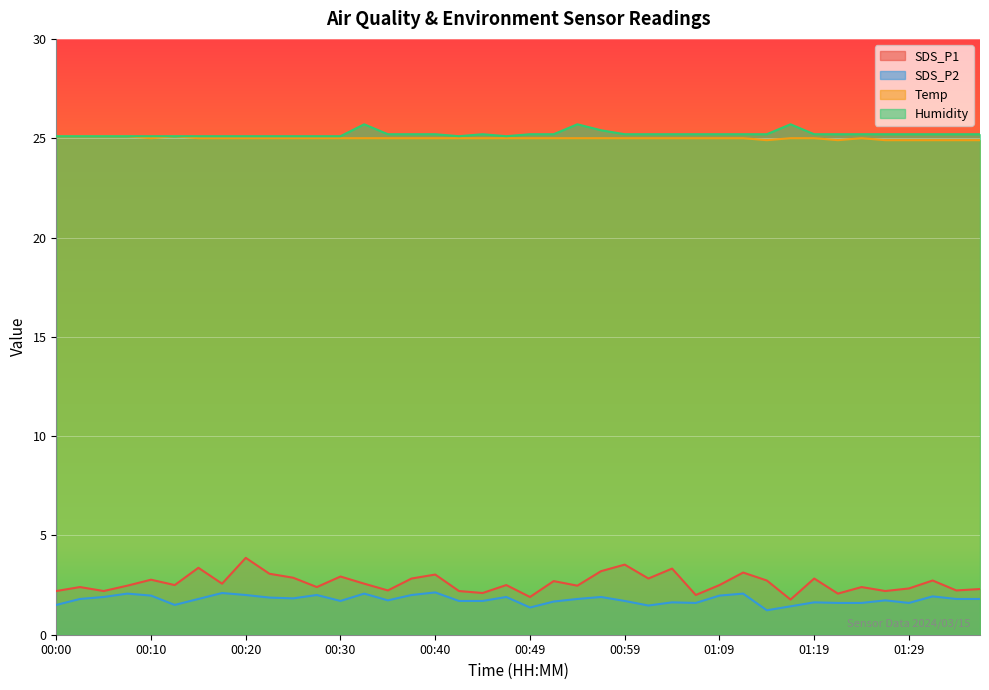

Between 00:22 and 00:32, which is larger?

00:22